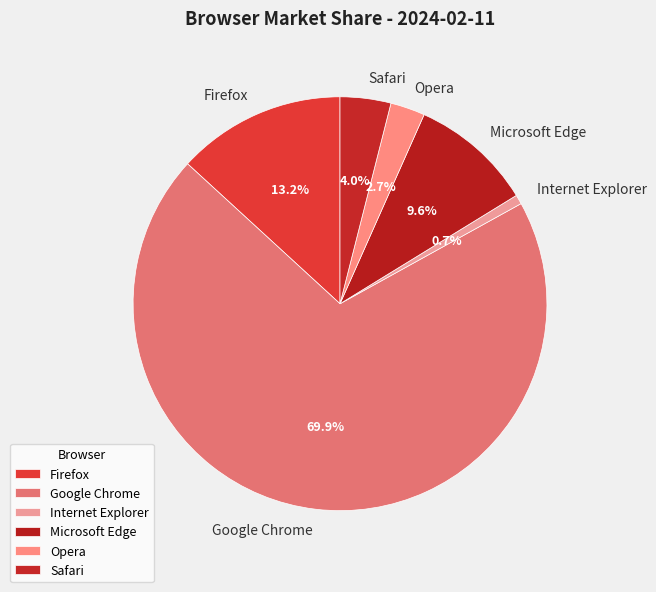

How many segments does this pie chart have?

6